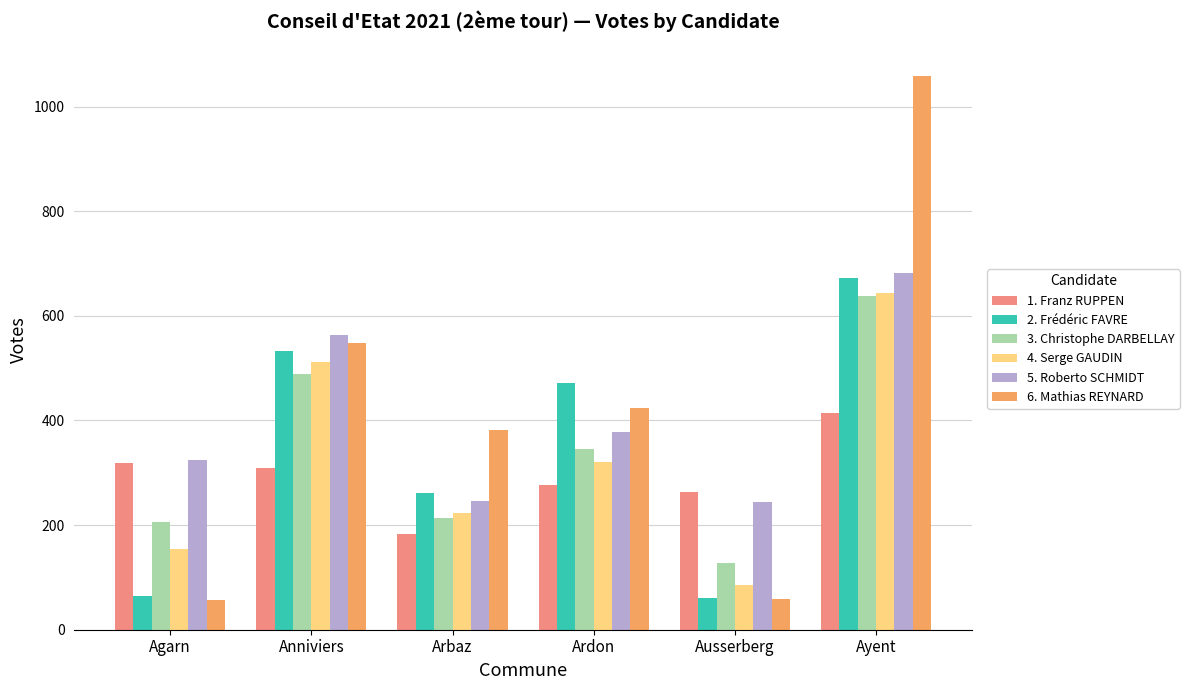

Which series has the largest range (max minus min)?

6. Mathias REYNARD